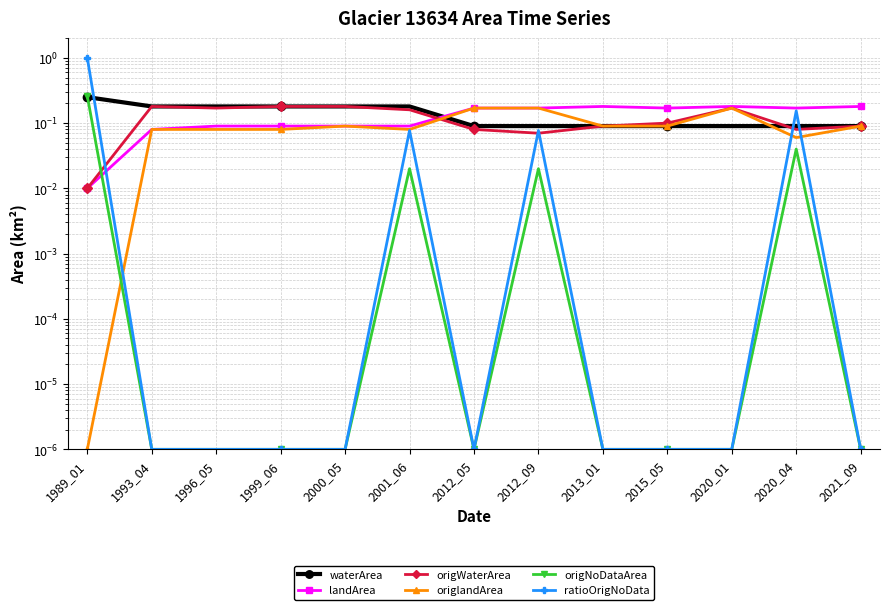

How many categories are shown in the chart?

13